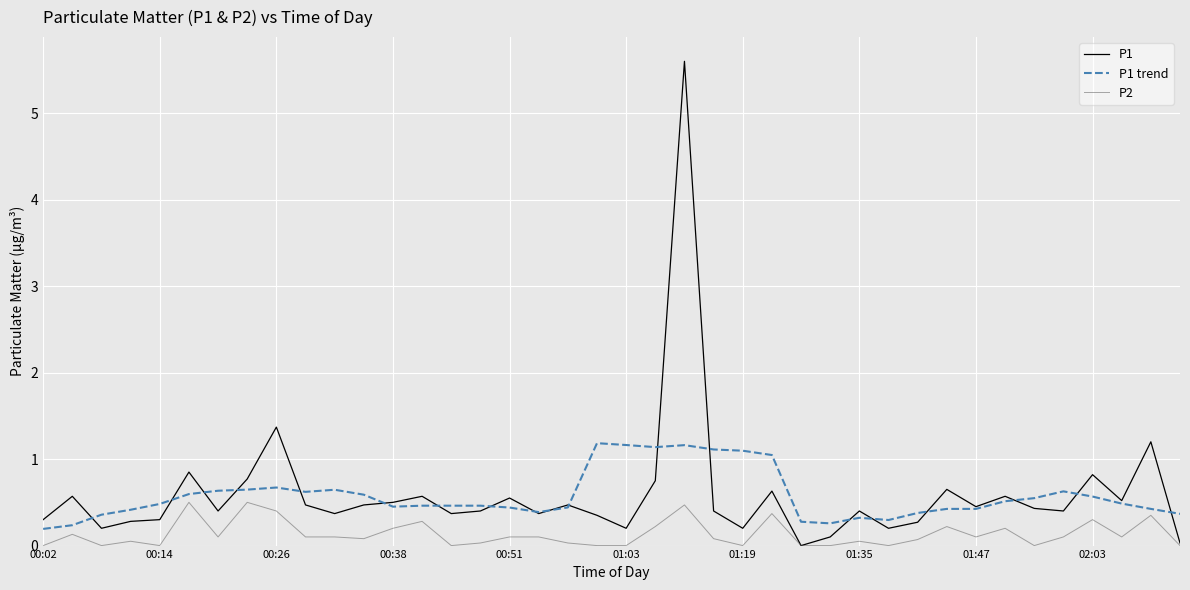

What is the greatest value displayed?

5.6